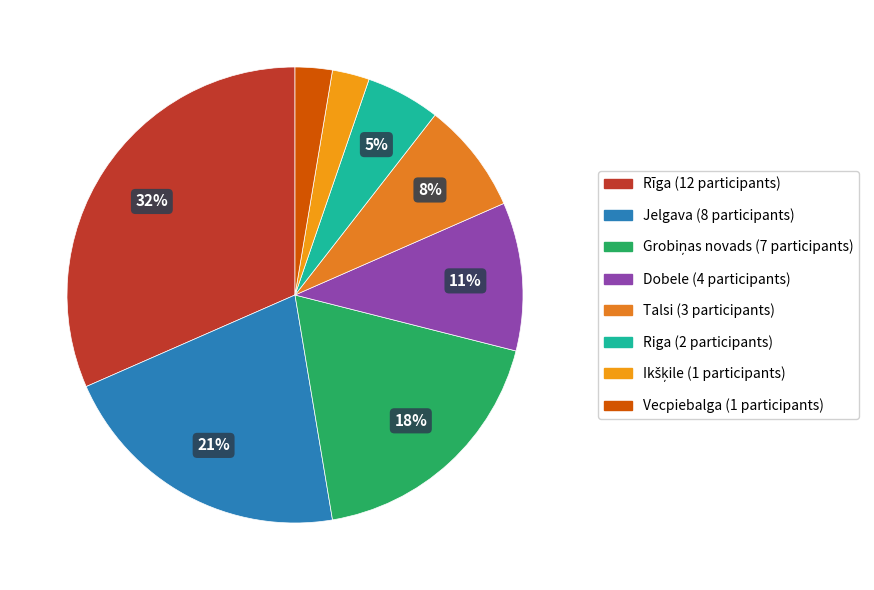

What is the smallest slice in the pie chart?

Ikšķile